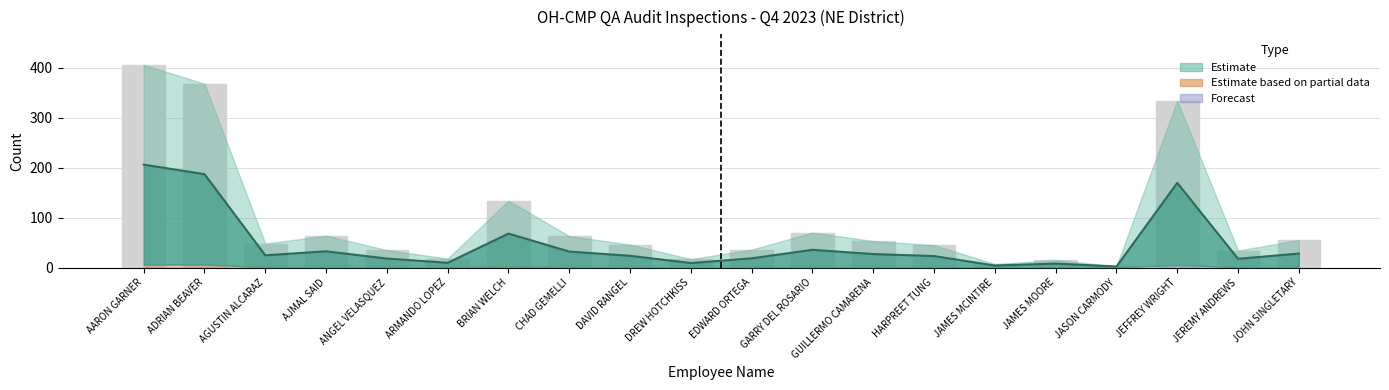

What is the spread (max minus min) of values at ANGEL VELASQUEZ?

17.0